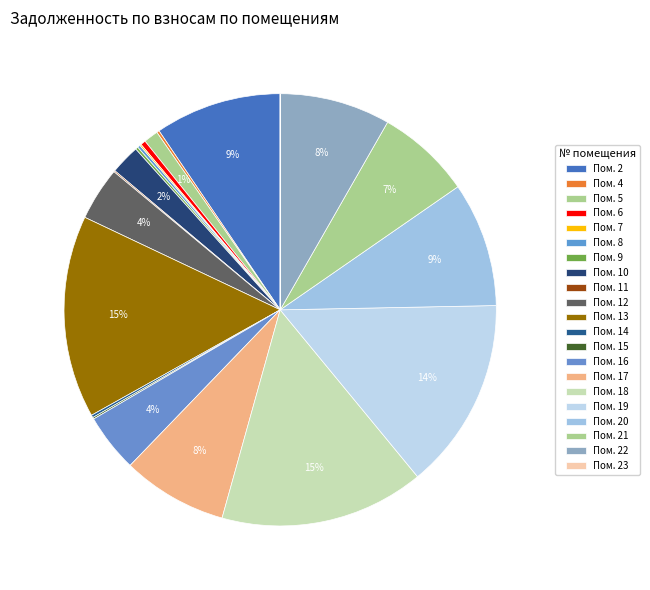

To the nearest percent, what is the average slice percentage?

5%